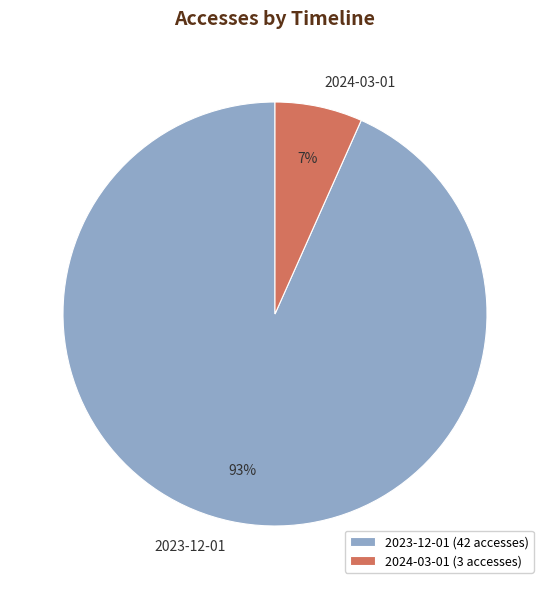

Count the number of slices in the pie.

2